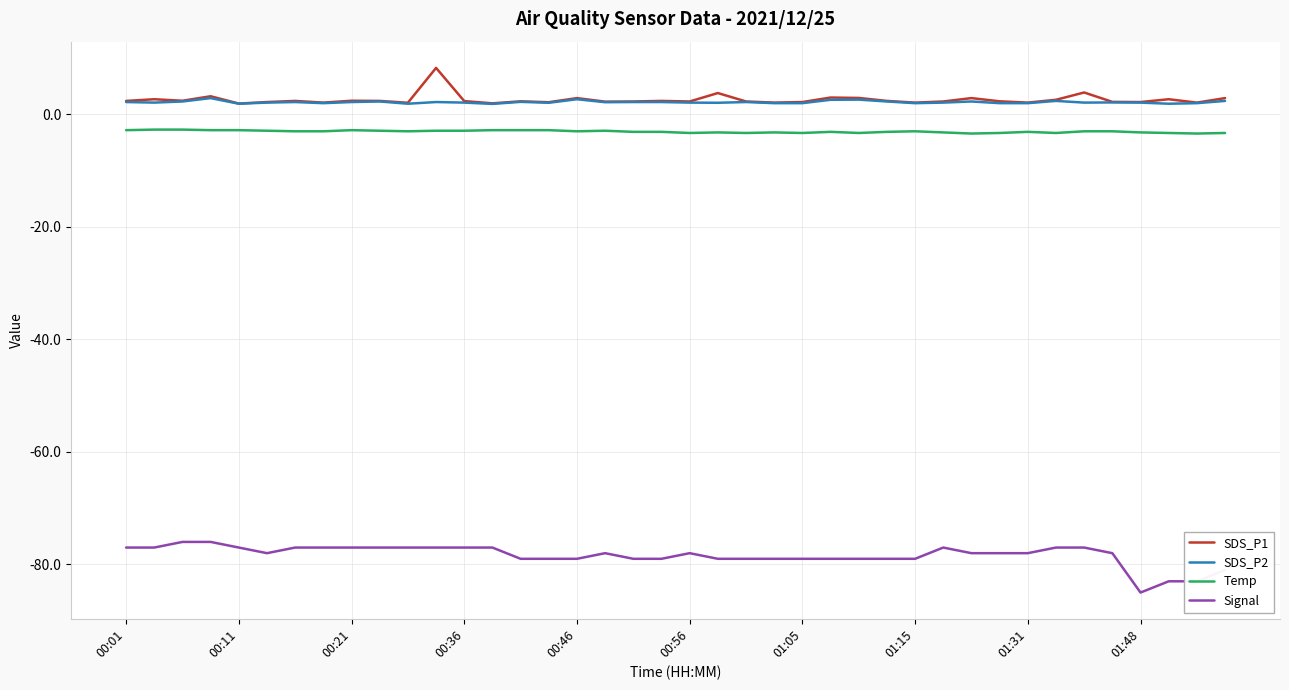

How many lines are shown in the chart?

4